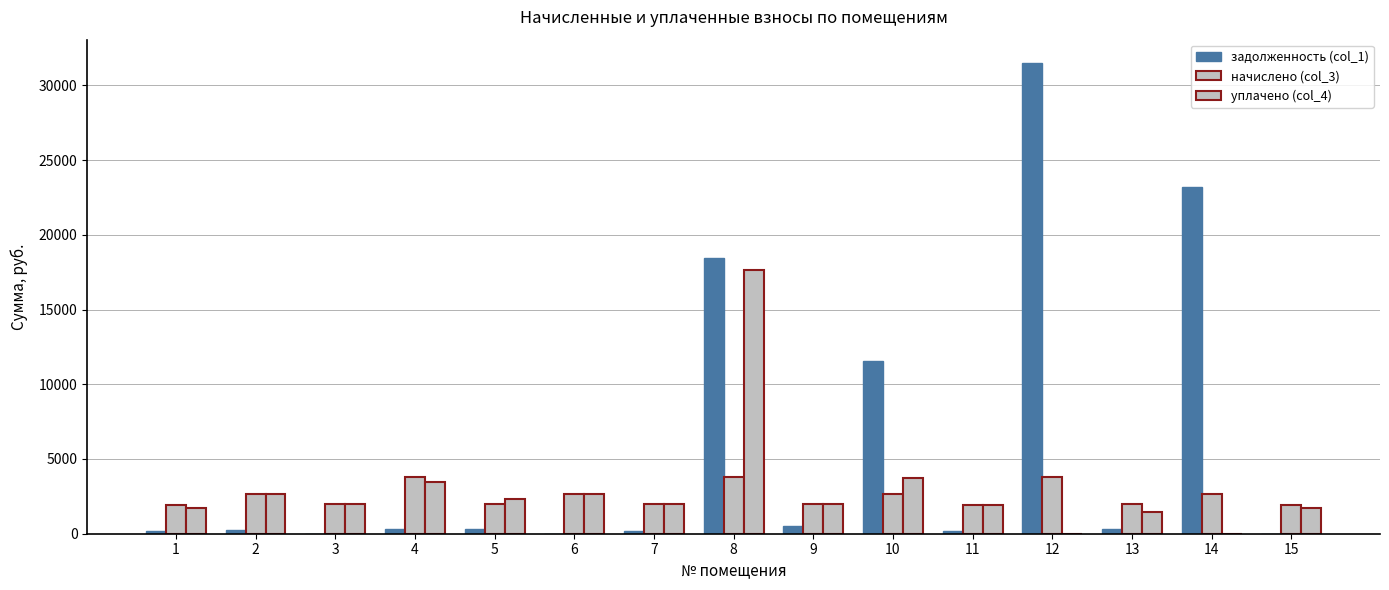

List the series in order of their peak value, highest first.

задолженность (col_1), уплачено (col_4), начислено (col_3)